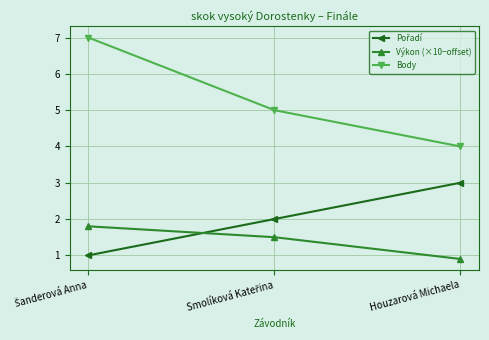

How many lines are shown in the chart?

3